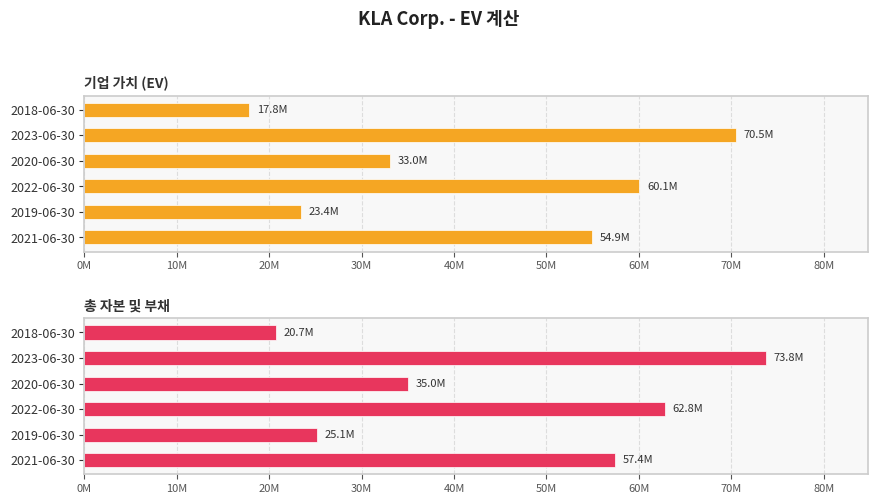

What is the sum of all 총 자본 및 부채 values?

274797544